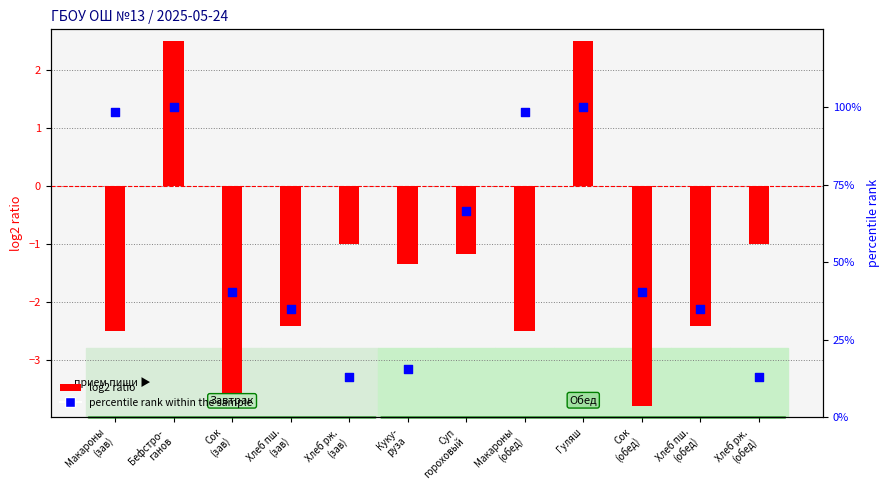

Which series reaches the minimum Y coordinate?

log2 ratio